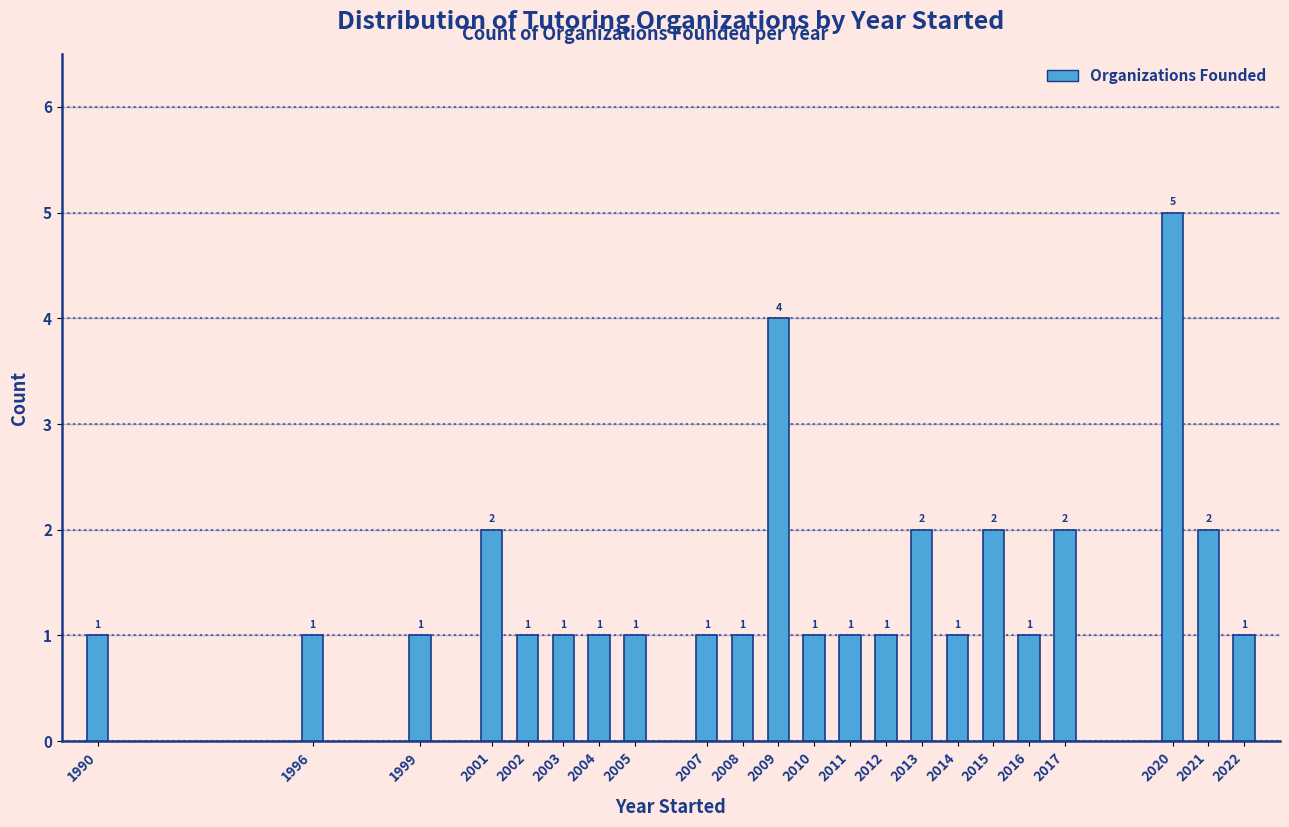

Reading right to left, list all the values displayed in this chart.

1	2	5	2	1	2	1	2	1	1	1	4	1	1	1	1	1	1	2	1	1	1